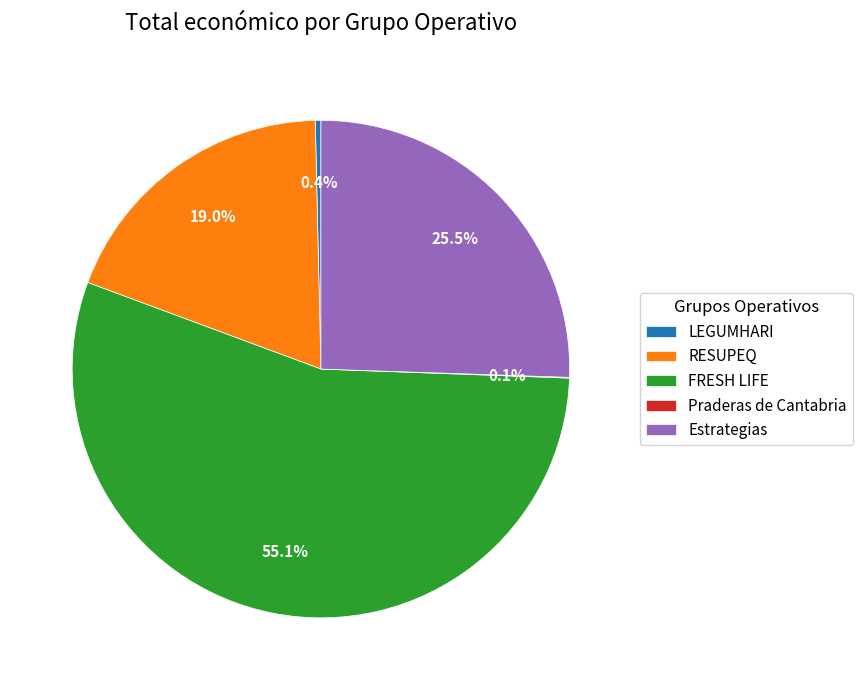

What percentage do FRESH LIFE and LEGUMHARI together represent?

55.4%